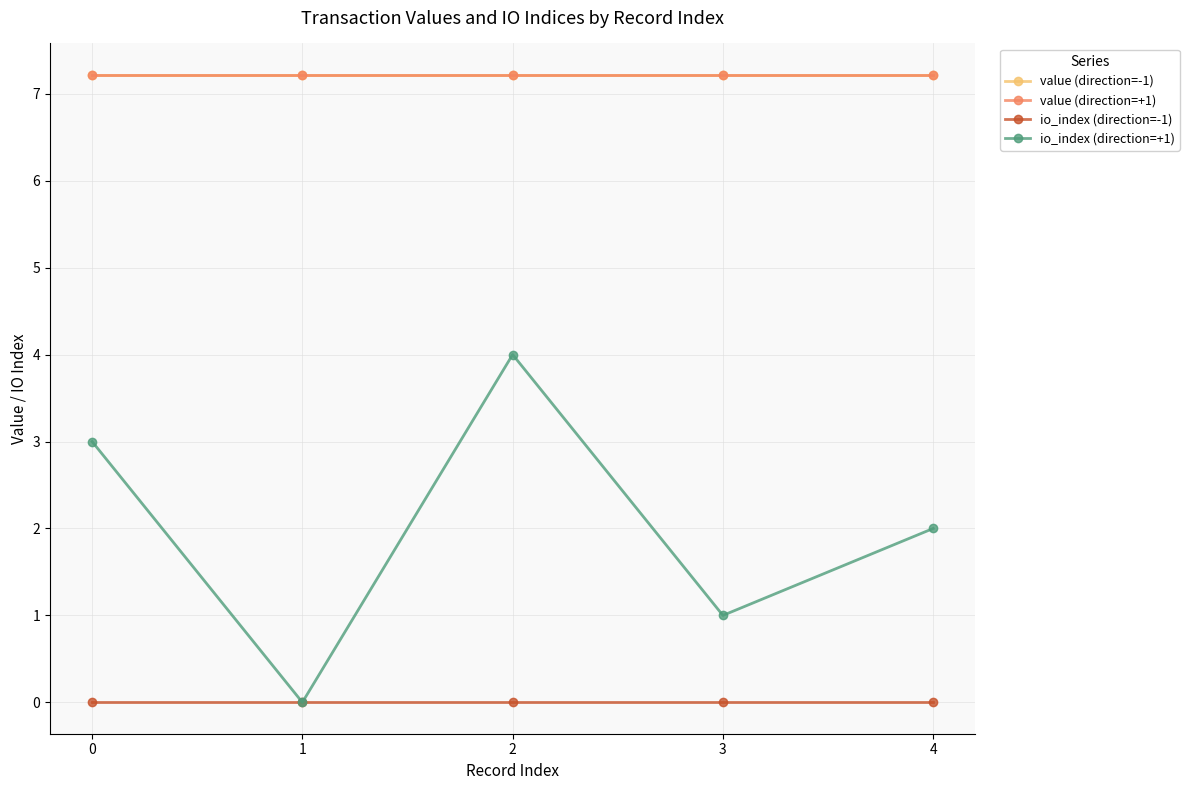

Which series has the largest range (max minus min)?

io_index (direction=+1)